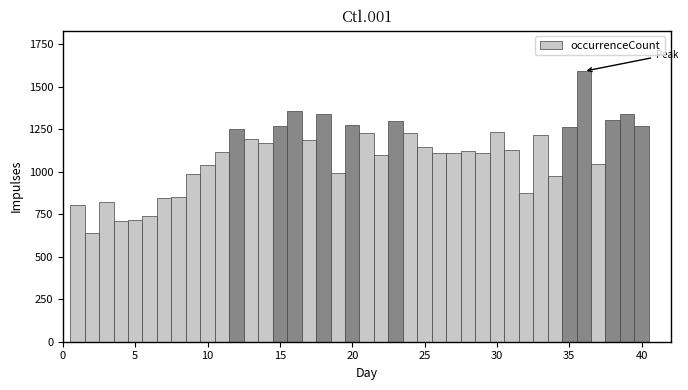

Read against the x-axis, roughly where is the centre of the tallest bar?

36.0